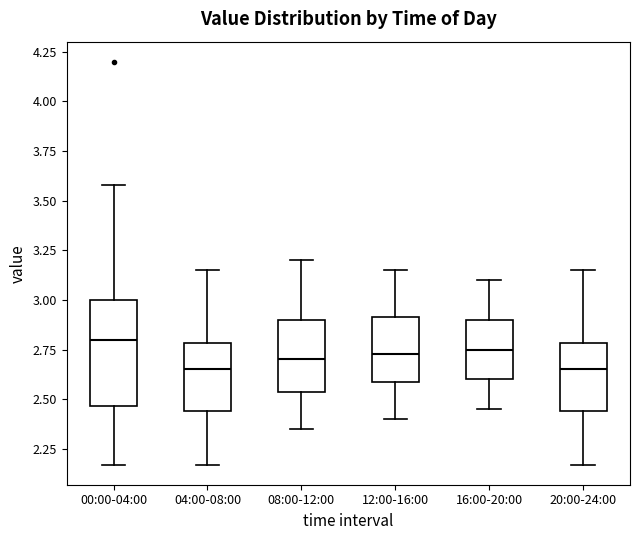

Where is the upper edge of the box for 12:00-16:00 on the y-axis? The values are not printed on the chart, so give them approximately, as read against the axis.

2.90